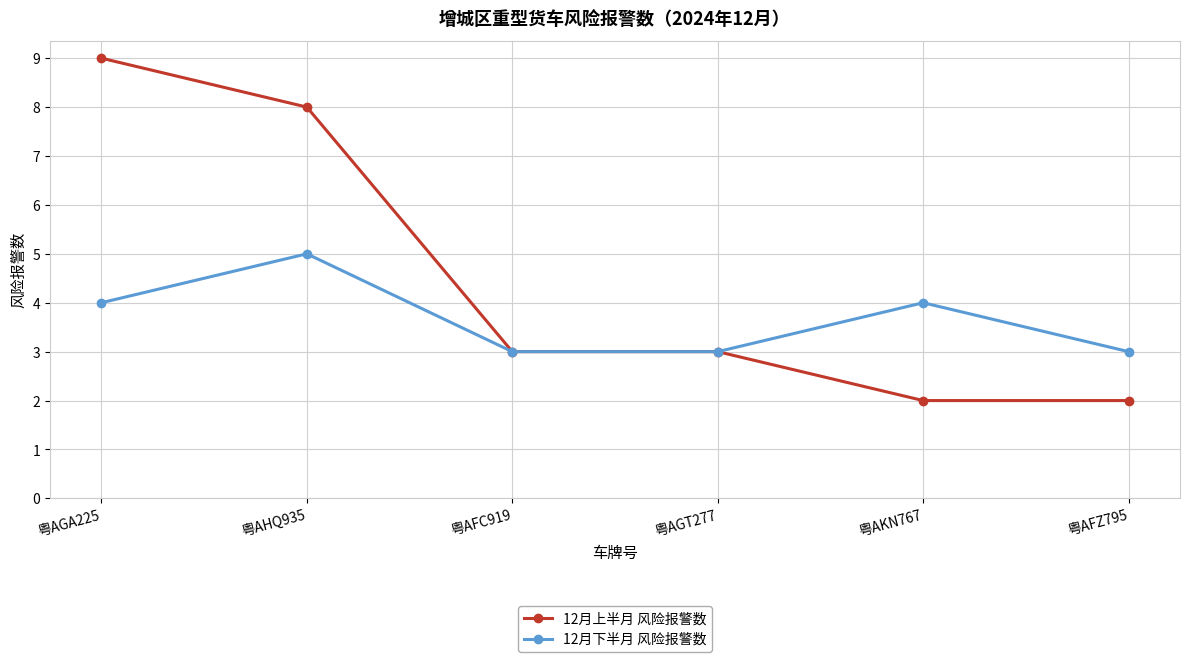

Reading left to right, list all the values displayed in this chart.

12月上半月 风险报警数: 9	8	3	3	2	2
12月下半月 风险报警数: 4	5	3	3	4	3